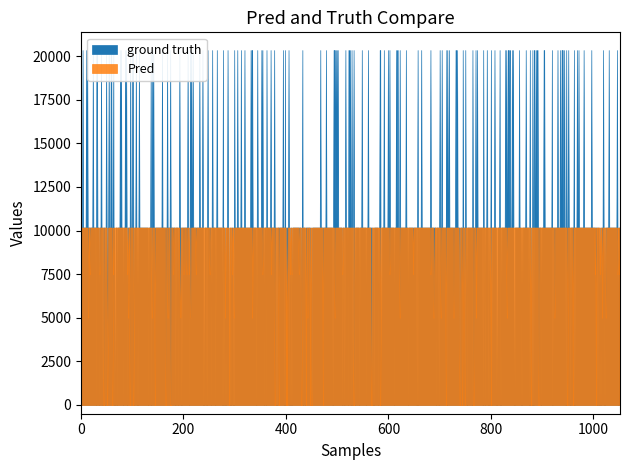

What is the maximum value for Pred?

10172